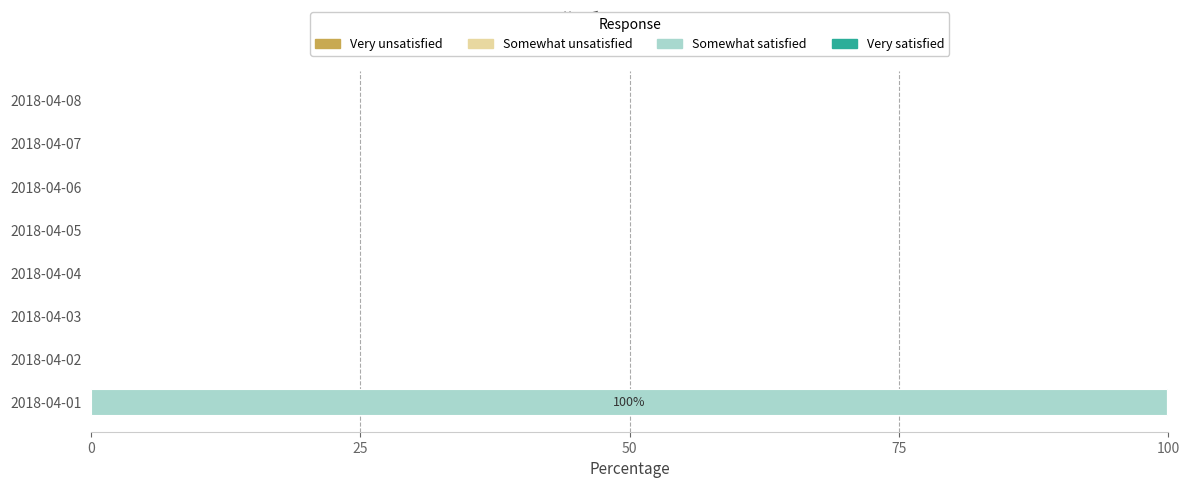

Which category has the highest value in the Somewhat satisfied series?

2018-04-01